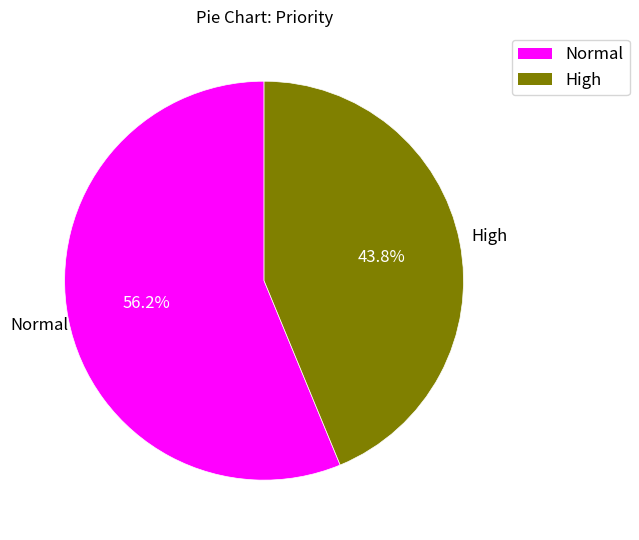

Rank the categories by value from lowest to highest.

High, Normal